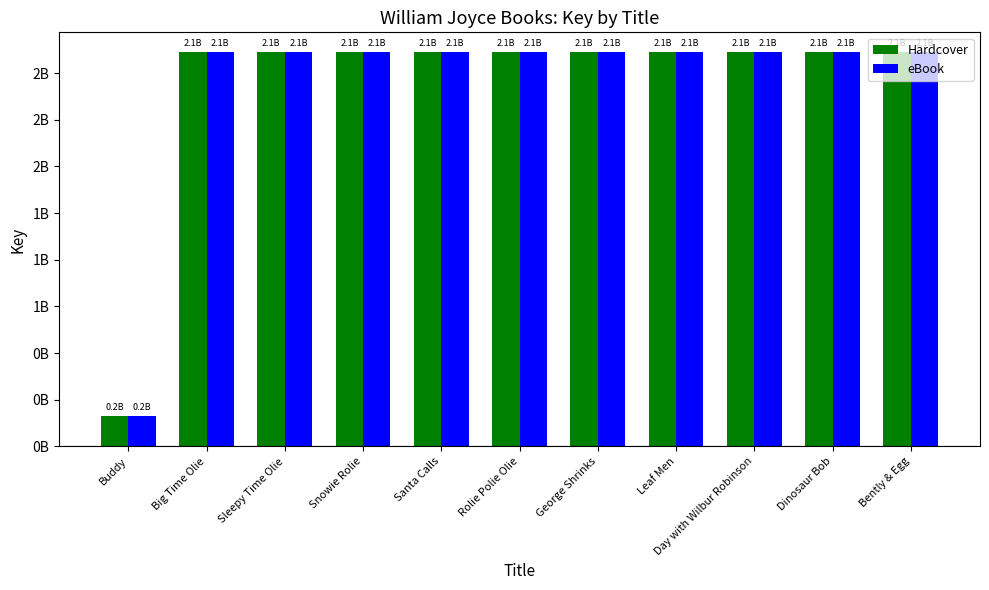

Which has a higher value, Rolie Polie Olie or Buddy?

Rolie Polie Olie